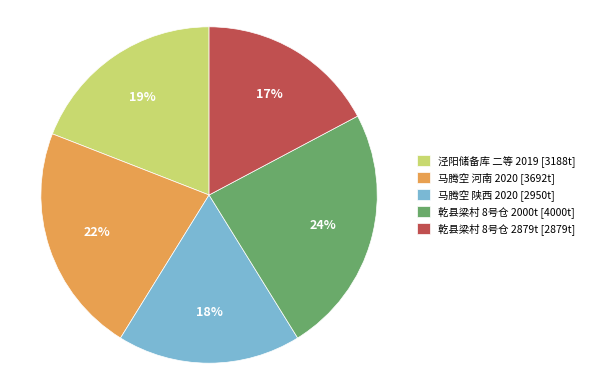

How many slices are in this pie chart?

5